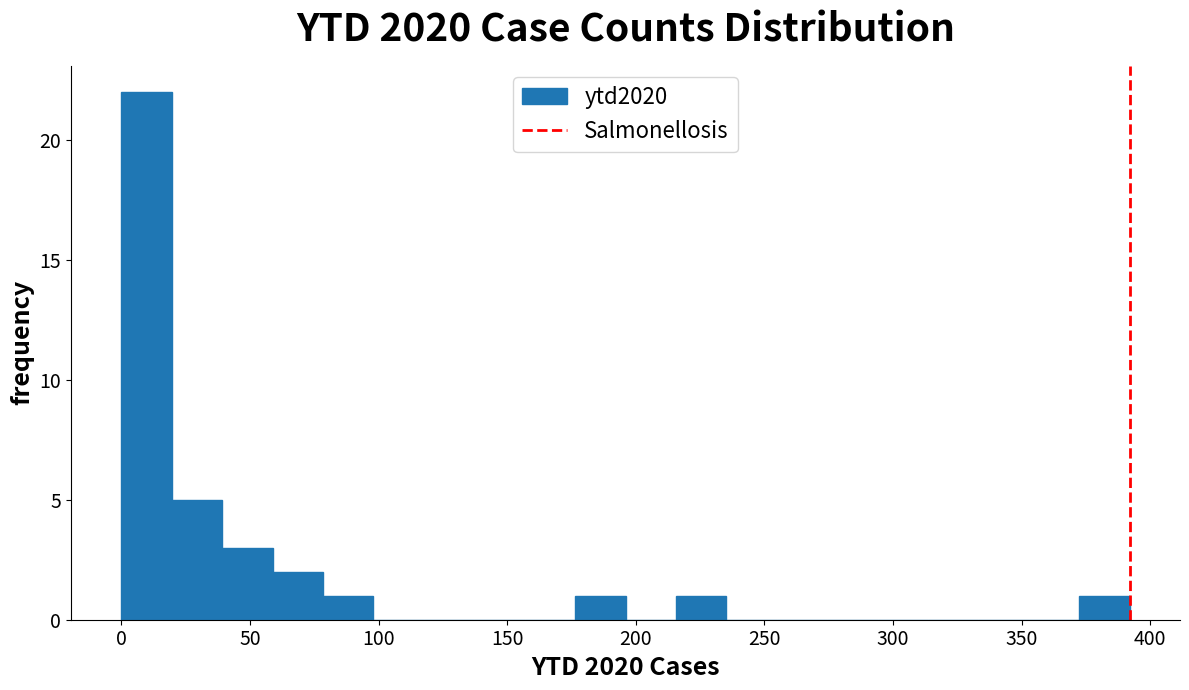

Around what value on the x-axis is the tallest bar? Give the approximate position of its centre, as read against the axis.

10